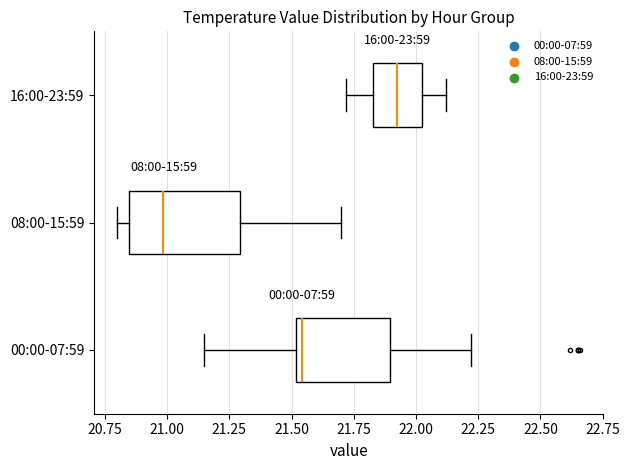

Reading bottom to top, read every box against the x-axis: the position of its median line, the range the box covers, and the ends of its whiskers. The values are not printed on the chart, so give them approximately, as read against the axis.

00:00-07:59: median 21.55, box 21.50 to 21.90, whiskers 21.15 to 22.20
08:00-15:59: median 21.00, box 20.85 to 21.30, whiskers 20.80 to 21.70
16:00-23:59: median 21.95, box 21.85 to 22.00, whiskers 21.70 to 22.10